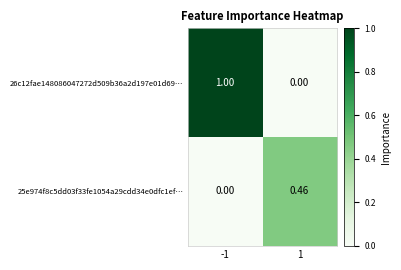

How many data points in 26c12fae148086047272d509b36a2d197e01d69… are less than 1?

1